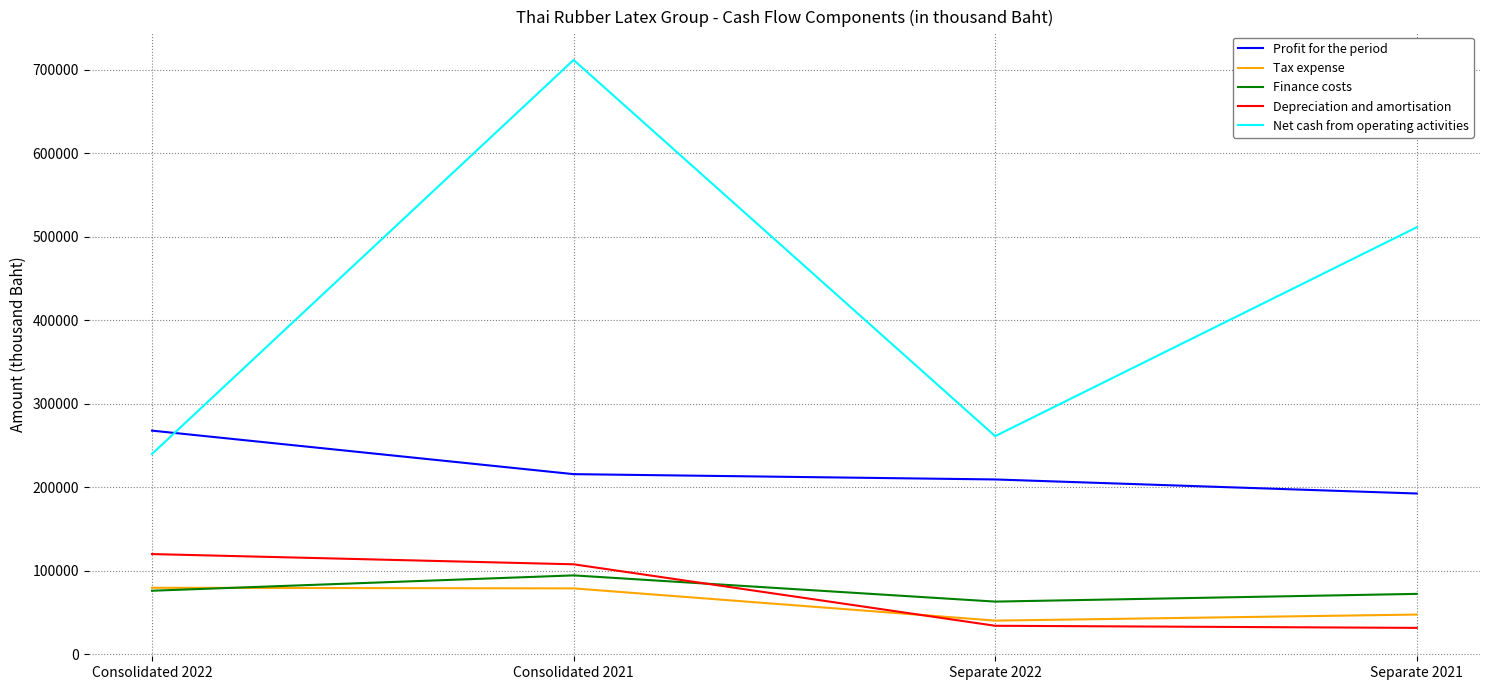

Between Consolidated 2021 and Separate 2021, which series saw the biggest shift?

Net cash from operating activities